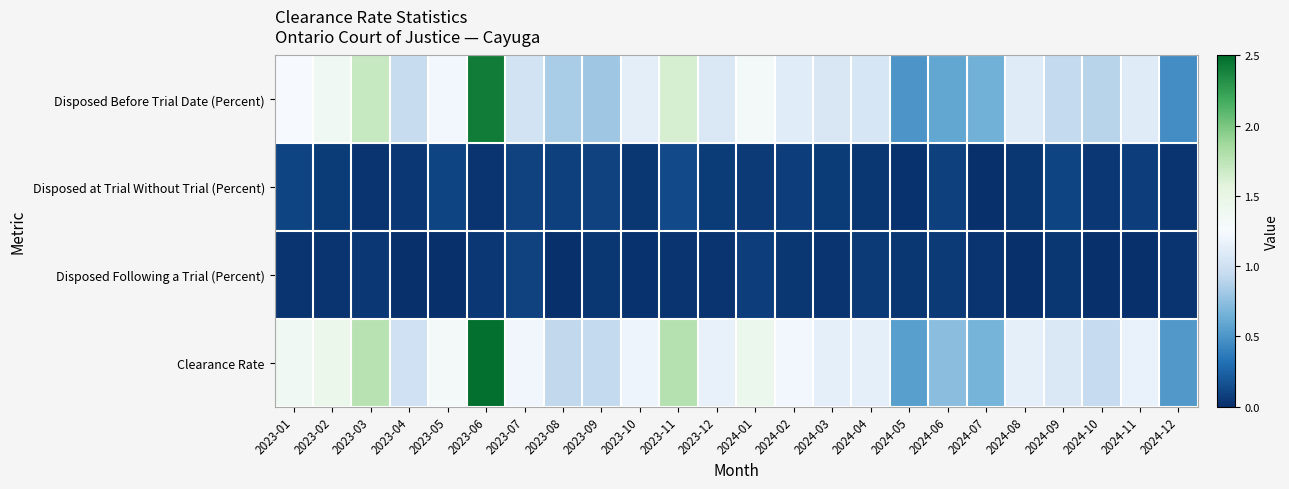

At how many categories does at least one series exceed 1?

16